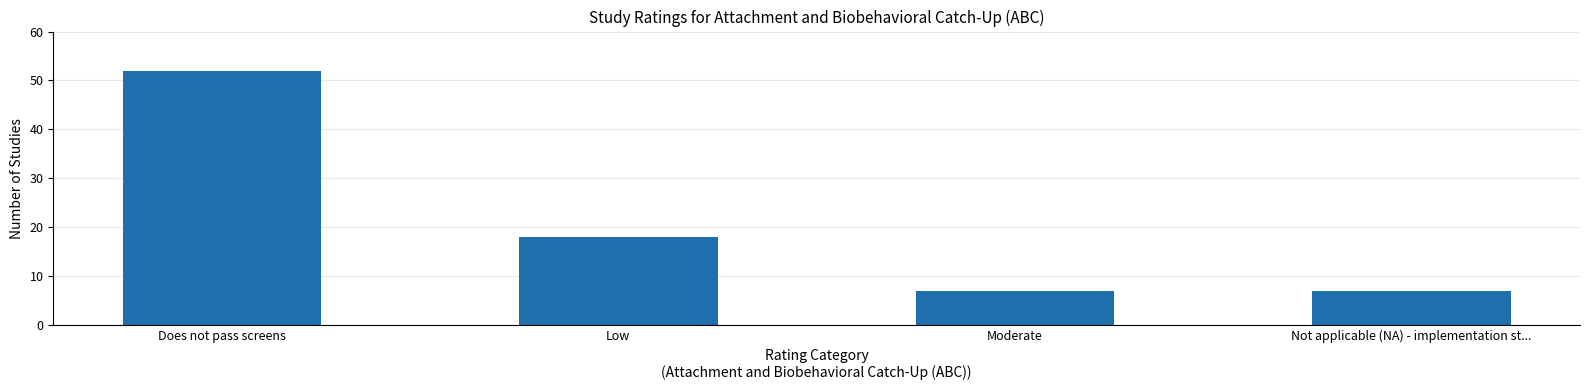

What is the label of the 2nd bar from the left?

Low